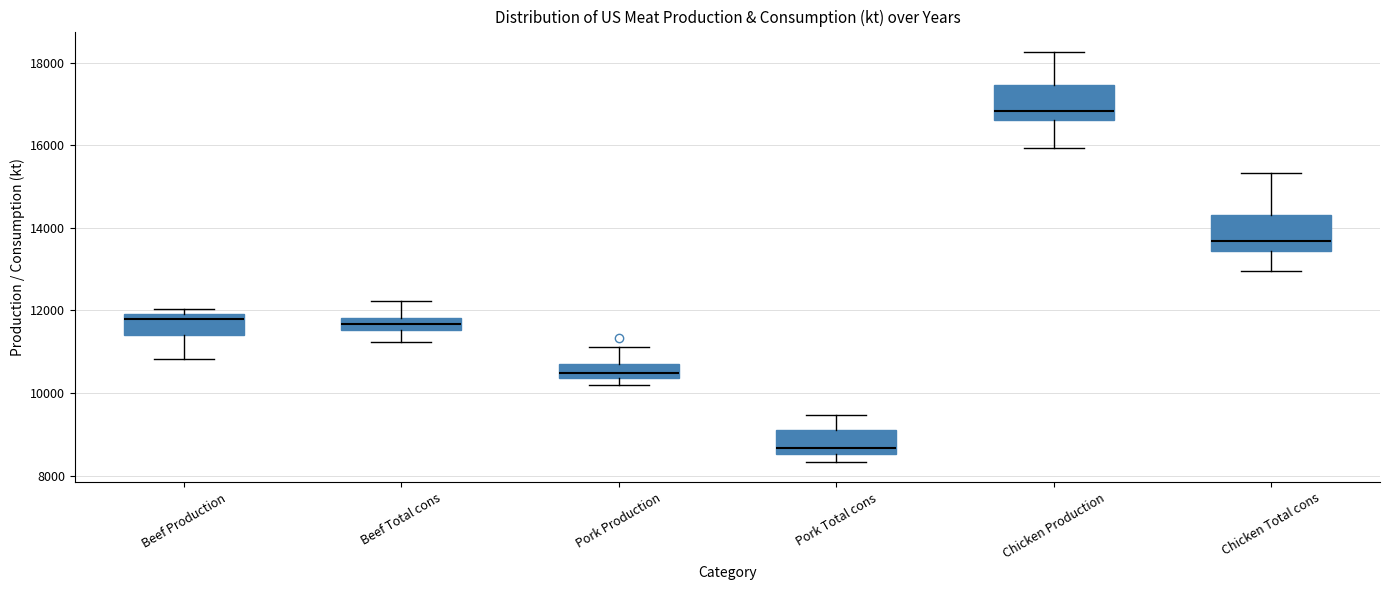

Where does the median line of the box for Chicken Production sit on the y-axis? The values are not printed on the chart, so give them approximately, as read against the axis.

16800